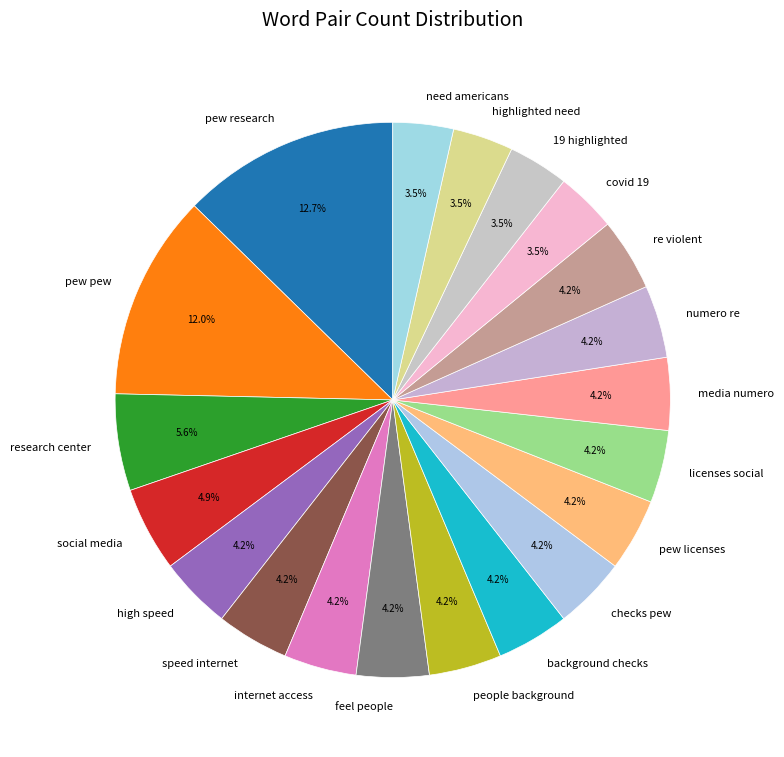

True or false: feel people accounts for 15% of the total.

False